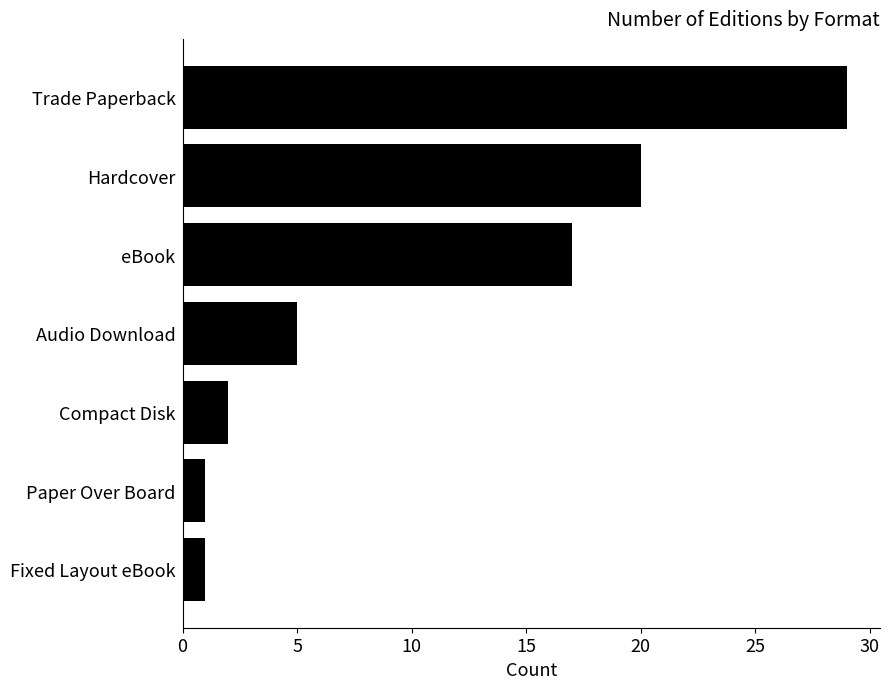

Between Hardcover and eBook, which is larger?

Hardcover